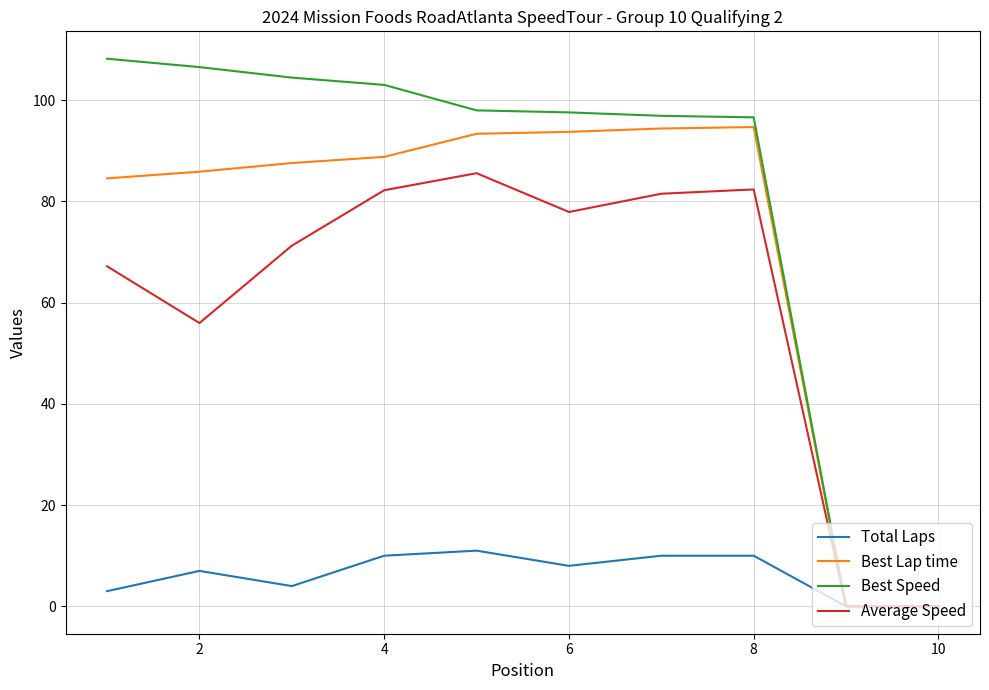

Which series has the largest range (max minus min)?

Best Speed